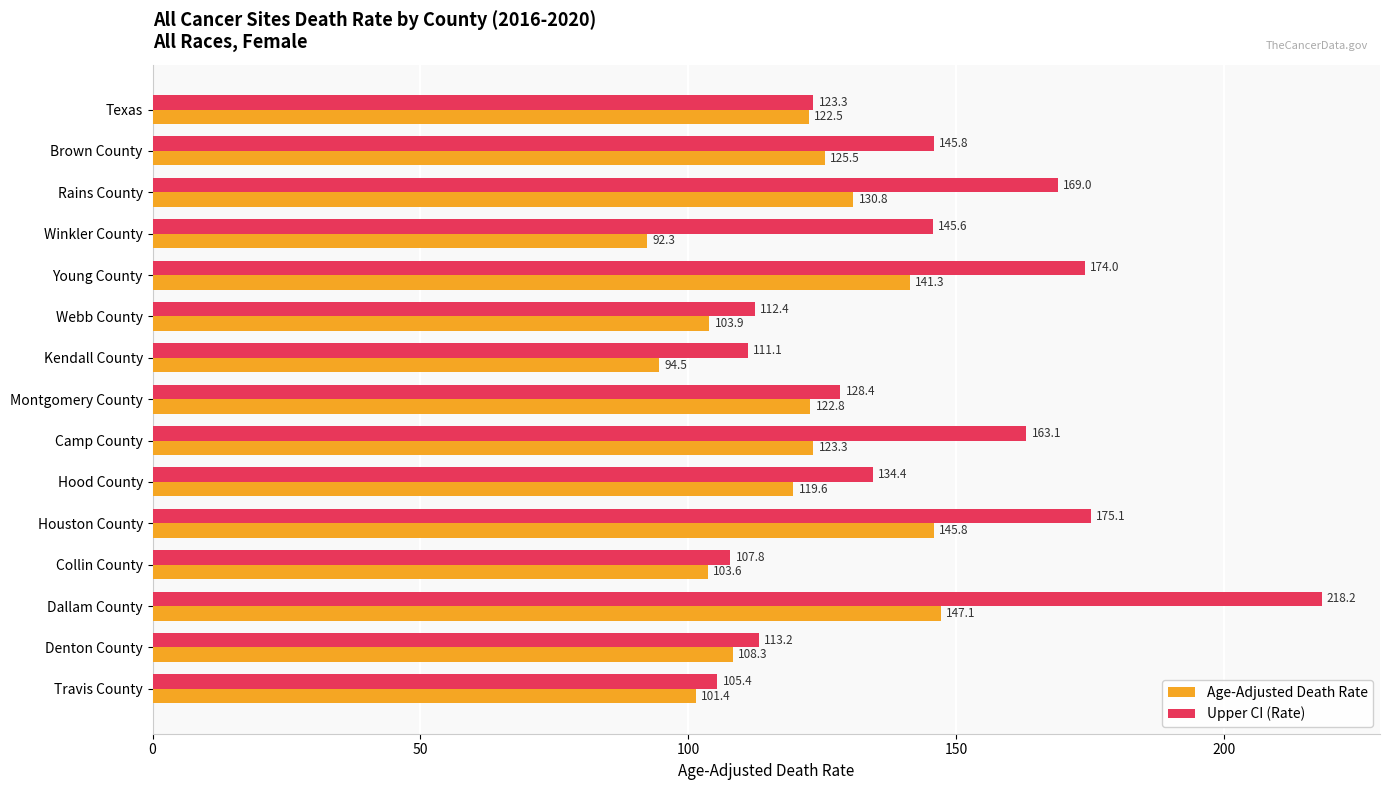

List the series in order of their overall mean, lowest first.

Age-Adjusted Death Rate, Upper CI (Rate)